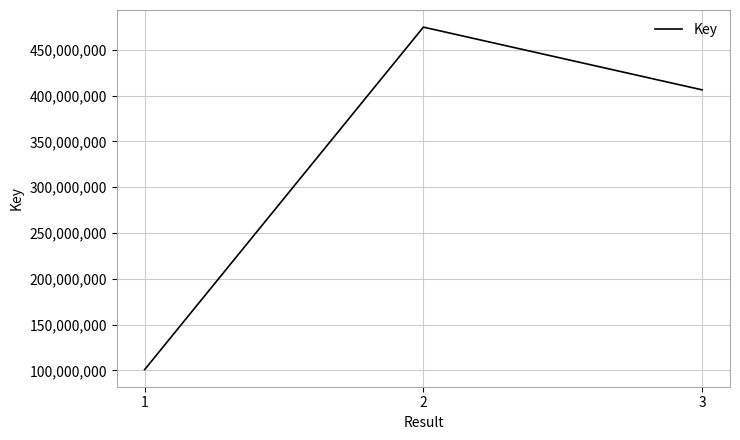

The chart shows a value of 189787668 at 2. True or false?

False